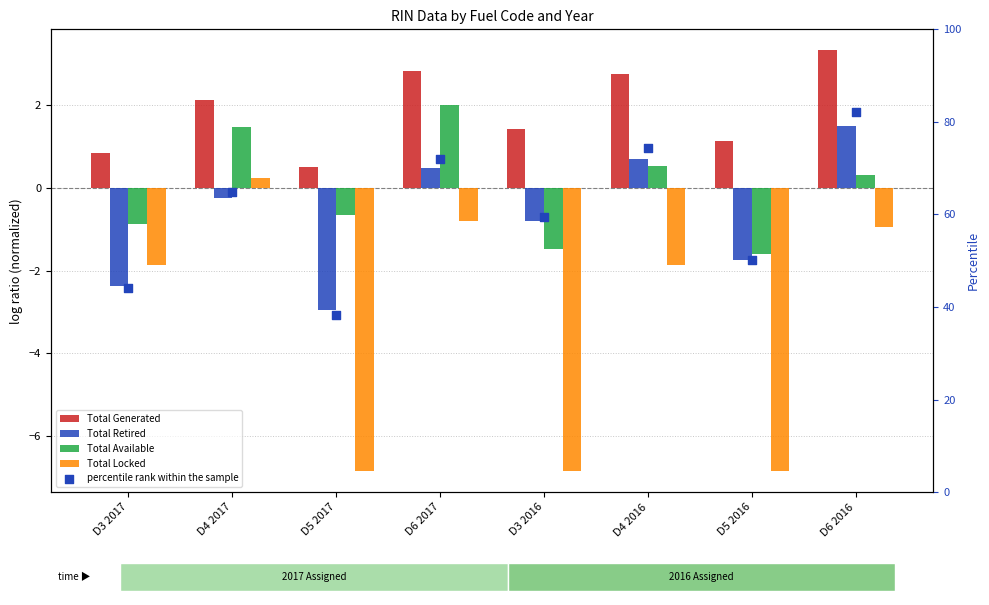

Which series has the widest spread of Y values?

percentile rank within the sample